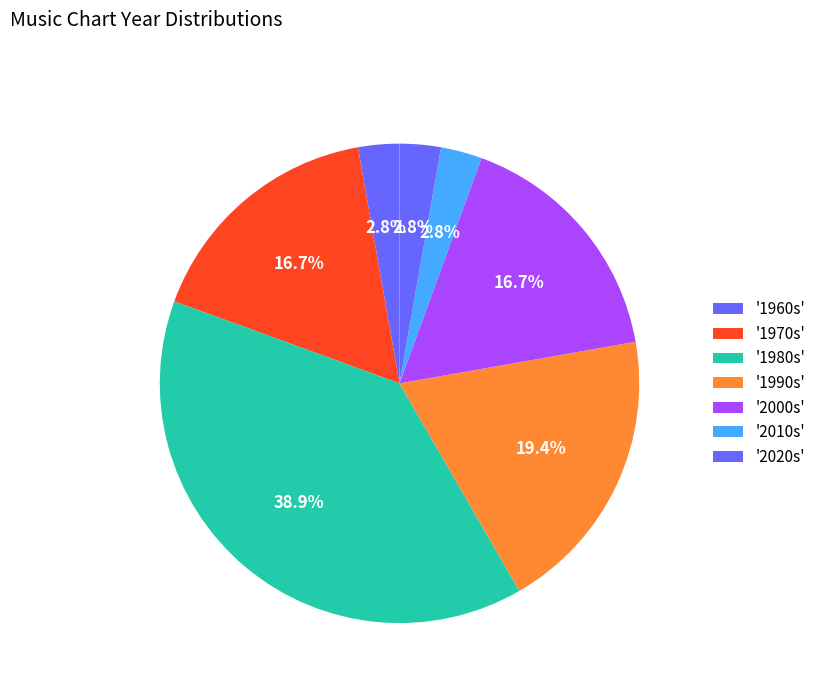

How many segments does this pie chart have?

7